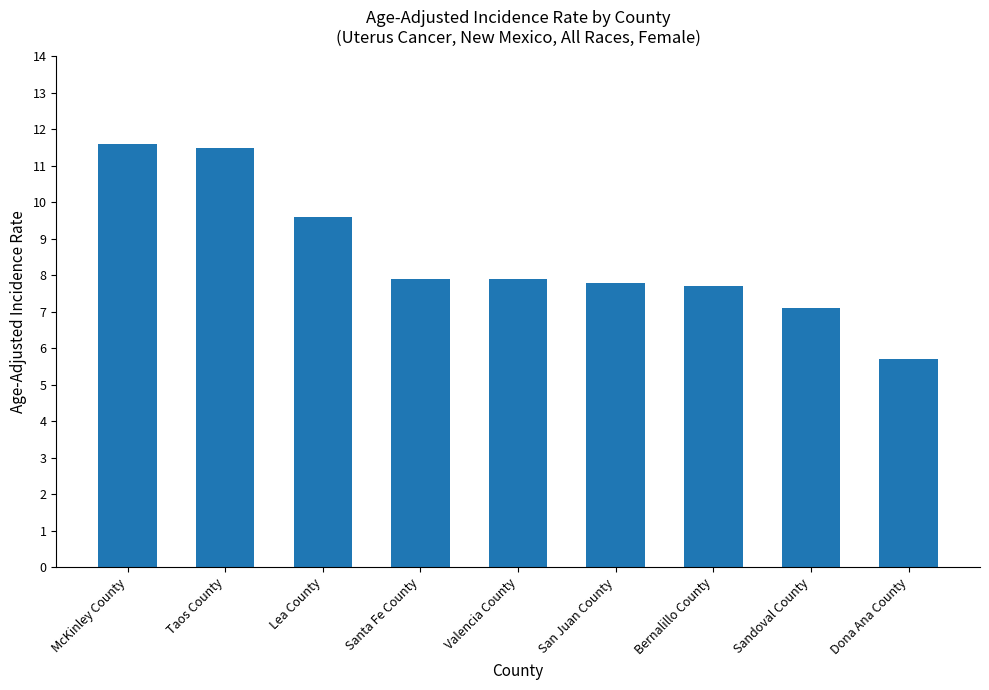

Is it true that the value at Lea County is 9.6?

True